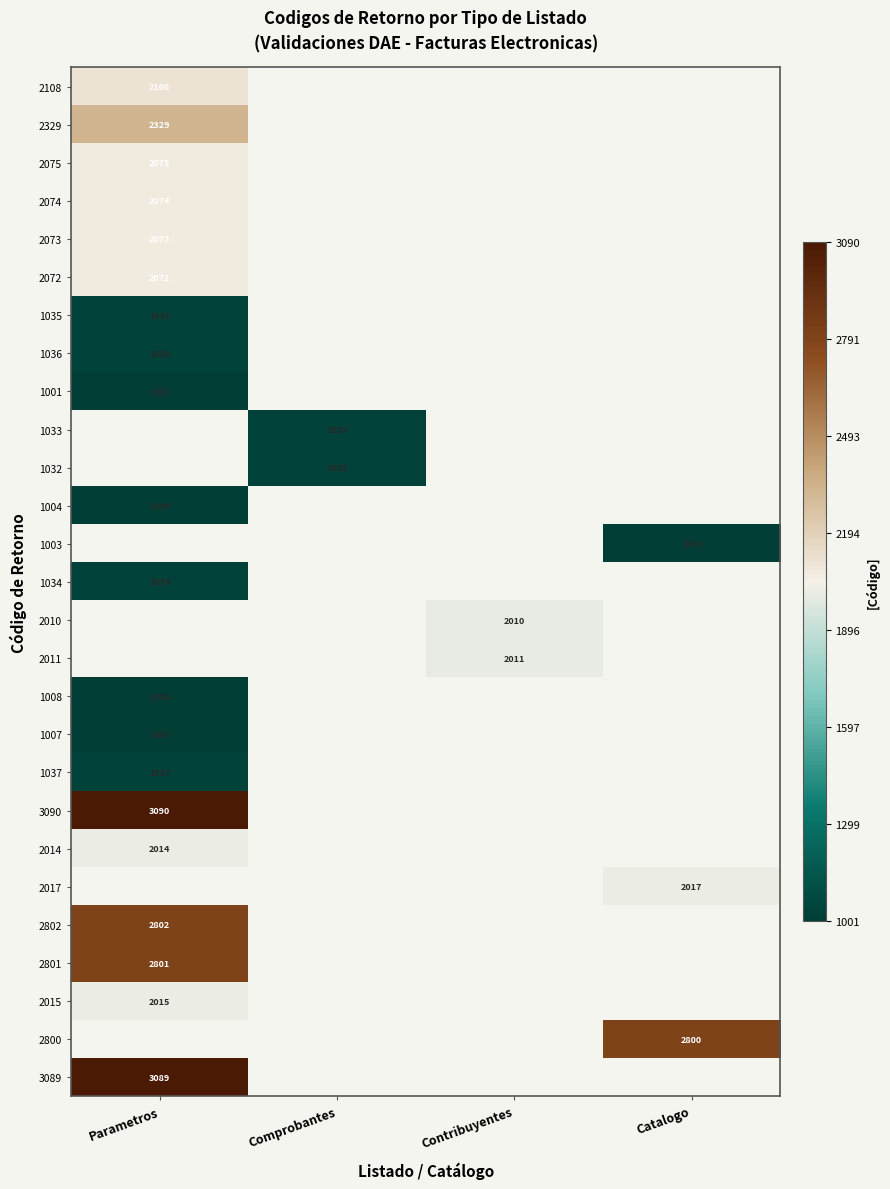

At how many categories does at least one series exceed 2392?

2